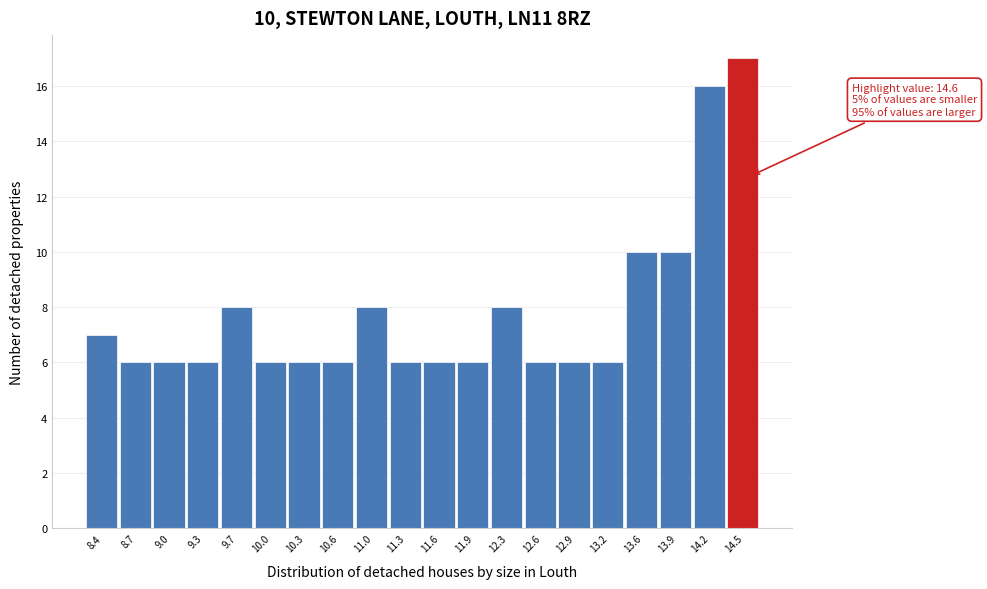

Over which range of the x-axis is the bar tallest?

14.375 to 14.700